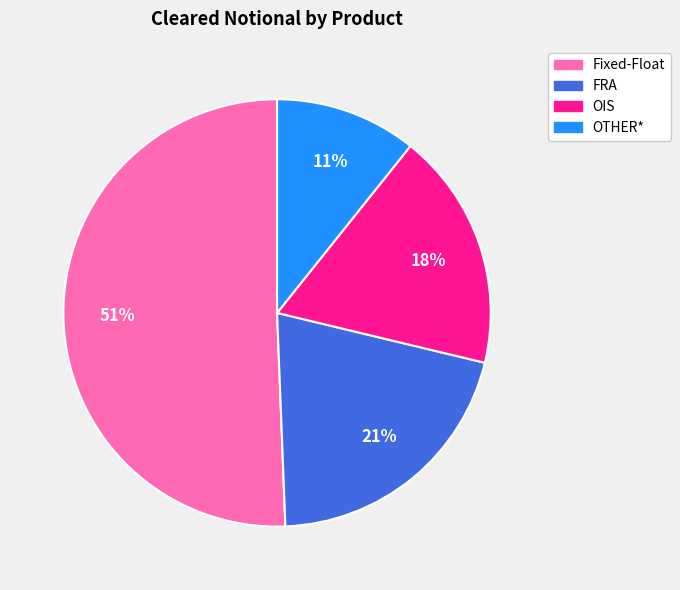

To the nearest percent, what is the difference between the largest and smallest slice percentages?

40%